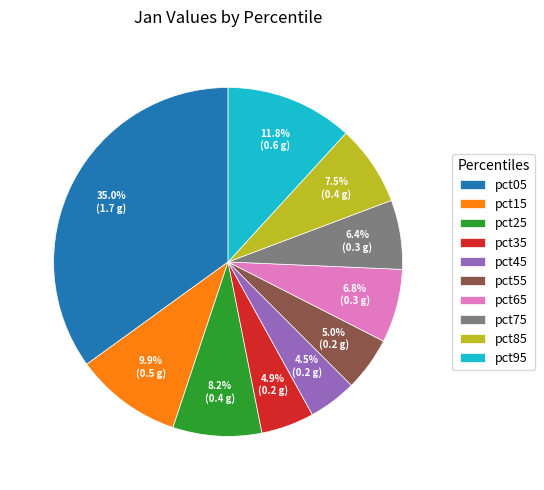

How many slices are in this pie chart?

10